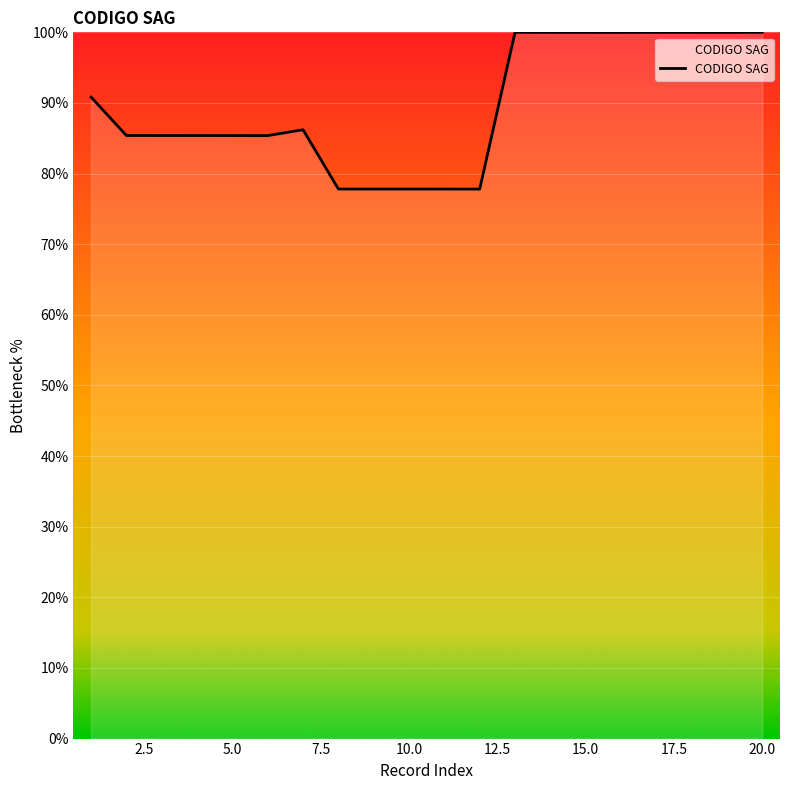

How many values are below 86?

10